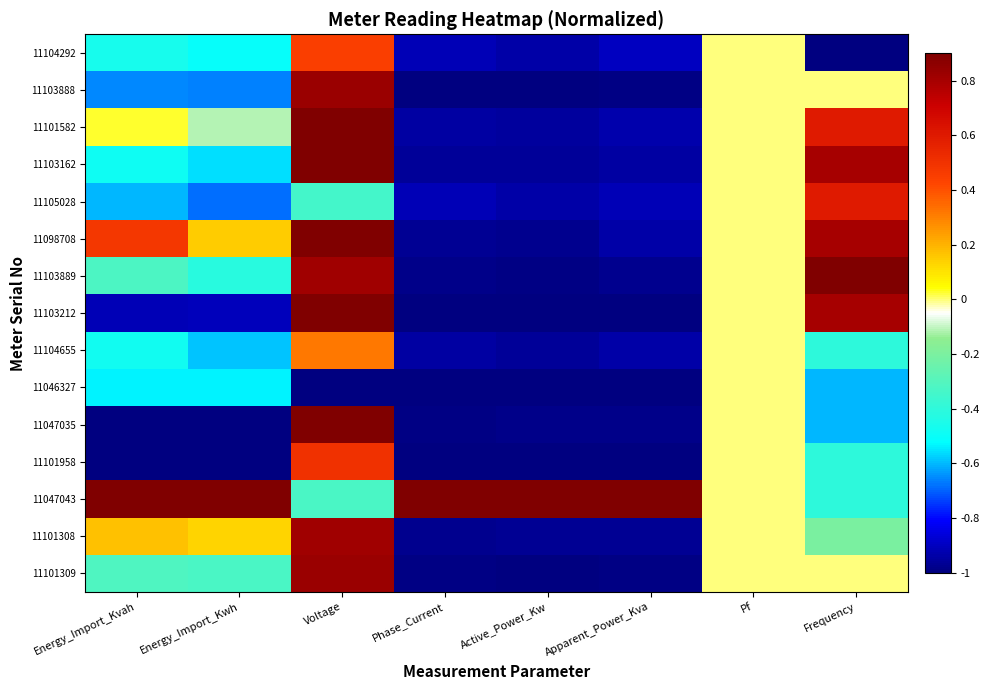

Reading left to right, what are all the values shown in this chart?

11104292: Energy_Import_Kvah=-0.5	Energy_Import_Kwh=-0.5	Voltage=0.4	Phase_Current=-0.9	Active_Power_Kw=-0.9	Apparent_Power_Kva=-0.9	Pf=0.0	Frequency=-1.0
11103888: Energy_Import_Kvah=-0.7	Energy_Import_Kwh=-0.7	Voltage=0.8	Phase_Current=-1.0	Active_Power_Kw=-1.0	Apparent_Power_Kva=-1.0	Pf=0.0	Frequency=0.0
11101582: Energy_Import_Kvah=0.0	Energy_Import_Kwh=-0.1	Voltage=1.0	Phase_Current=-0.9	Active_Power_Kw=-0.9	Apparent_Power_Kva=-0.9	Pf=0.0	Frequency=0.6
11103162: Energy_Import_Kvah=-0.5	Energy_Import_Kwh=-0.6	Voltage=0.9	Phase_Current=-1.0	Active_Power_Kw=-1.0	Apparent_Power_Kva=-0.9	Pf=0.0	Frequency=0.8
11105028: Energy_Import_Kvah=-0.6	Energy_Import_Kwh=-0.7	Voltage=-0.3	Phase_Current=-0.9	Active_Power_Kw=-0.9	Apparent_Power_Kva=-0.9	Pf=0.0	Frequency=0.6
11098708: Energy_Import_Kvah=0.5	Energy_Import_Kwh=0.1	Voltage=1.0	Phase_Current=-1.0	Active_Power_Kw=-1.0	Apparent_Power_Kva=-0.9	Pf=0.0	Frequency=0.8
11103889: Energy_Import_Kvah=-0.3	Energy_Import_Kwh=-0.4	Voltage=0.8	Phase_Current=-1.0	Active_Power_Kw=-1.0	Apparent_Power_Kva=-1.0	Pf=0.0	Frequency=1.0
11103212: Energy_Import_Kvah=-0.9	Energy_Import_Kwh=-0.9	Voltage=0.9	Phase_Current=-1.0	Active_Power_Kw=-1.0	Apparent_Power_Kva=-1.0	Pf=0.0	Frequency=0.8
11104655: Energy_Import_Kvah=-0.5	Energy_Import_Kwh=-0.6	Voltage=0.3	Phase_Current=-0.9	Active_Power_Kw=-1.0	Apparent_Power_Kva=-0.9	Pf=0.0	Frequency=-0.4
11046327: Energy_Import_Kvah=-0.5	Energy_Import_Kwh=-0.5	Voltage=-1.0	Phase_Current=-1.0	Active_Power_Kw=-1.0	Apparent_Power_Kva=-1.0	Pf=0.0	Frequency=-0.6
11047035: Energy_Import_Kvah=-1.0	Energy_Import_Kwh=-1.0	Voltage=0.9	Phase_Current=-1.0	Active_Power_Kw=-1.0	Apparent_Power_Kva=-1.0	Pf=0.0	Frequency=-0.6
11101958: Energy_Import_Kvah=-1.0	Energy_Import_Kwh=-1.0	Voltage=0.5	Phase_Current=-1.0	Active_Power_Kw=-1.0	Apparent_Power_Kva=-1.0	Pf=0.0	Frequency=-0.4
11047043: Energy_Import_Kvah=1.0	Energy_Import_Kwh=1.0	Voltage=-0.3	Phase_Current=1.0	Active_Power_Kw=1.0	Apparent_Power_Kva=1.0	Pf=0.0	Frequency=-0.4
11101308: Energy_Import_Kvah=0.2	Energy_Import_Kwh=0.1	Voltage=0.8	Phase_Current=-1.0	Active_Power_Kw=-1.0	Apparent_Power_Kva=-1.0	Pf=0.0	Frequency=-0.2
11101309: Energy_Import_Kvah=-0.3	Energy_Import_Kwh=-0.3	Voltage=0.8	Phase_Current=-1.0	Active_Power_Kw=-1.0	Apparent_Power_Kva=-1.0	Pf=0.0	Frequency=0.0